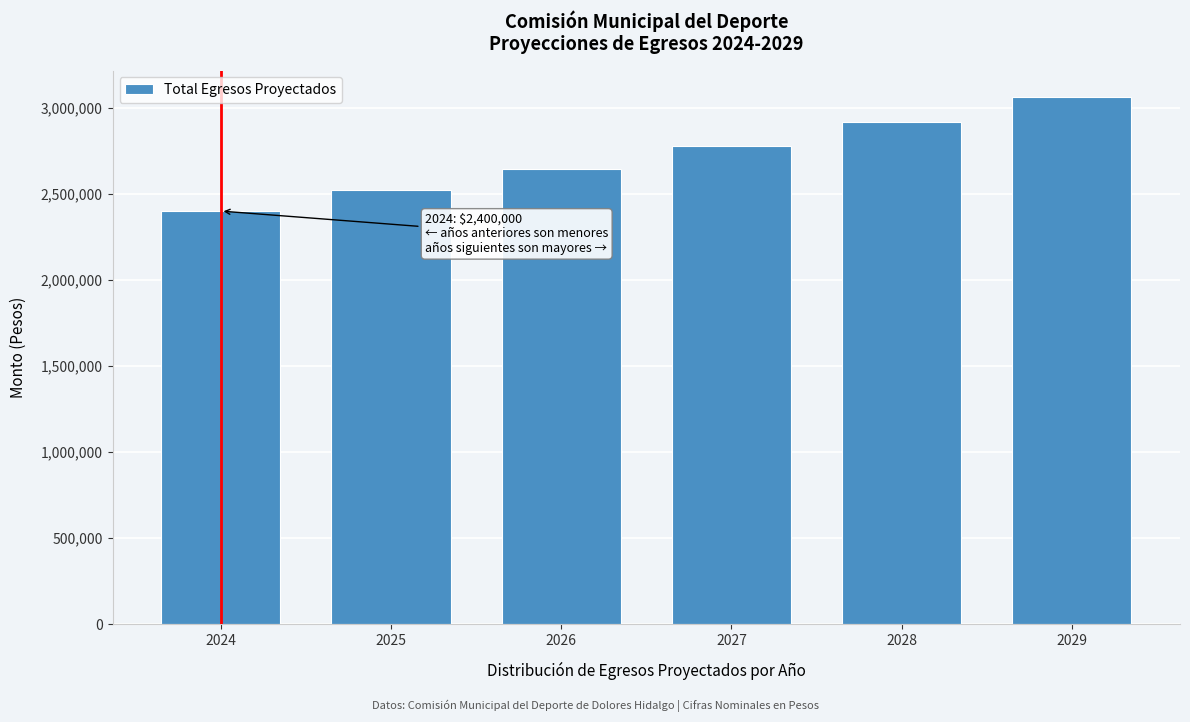

Reading left to right, extract all data points from this chart.

2024=2400000.0	2025=2520000.0	2026=2646000.0	2027=2778300.0	2028=2917215.0	2029=3063075.8